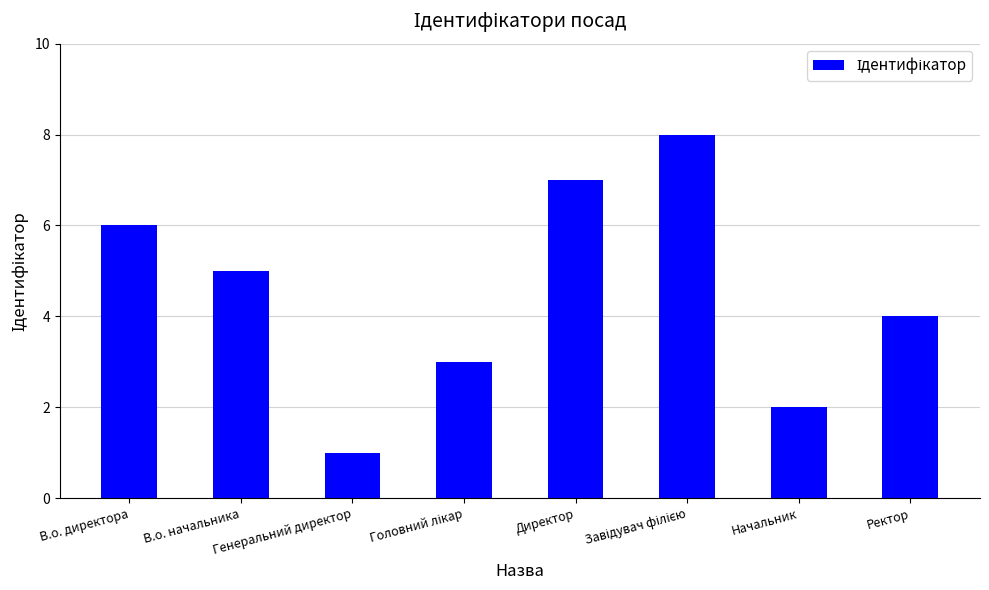

What is the difference between the maximum and minimum values?

7